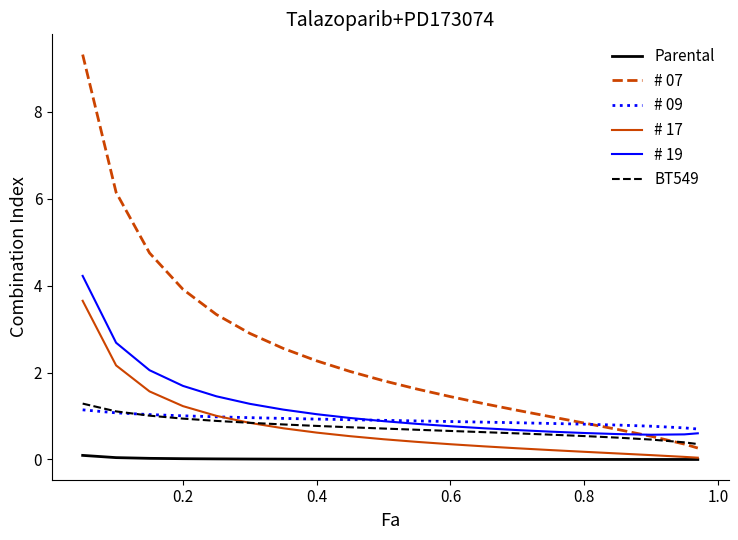

Which series has the largest range (max minus min)?

# 07